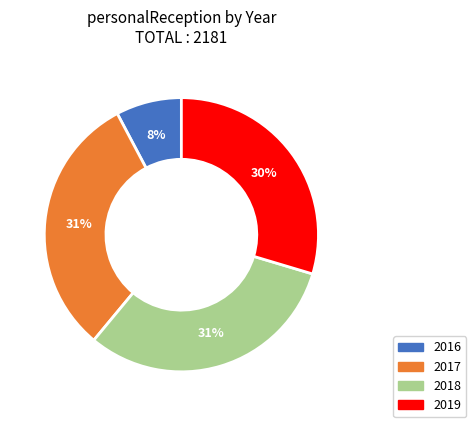

To the nearest percent, what is the average slice percentage?

25%